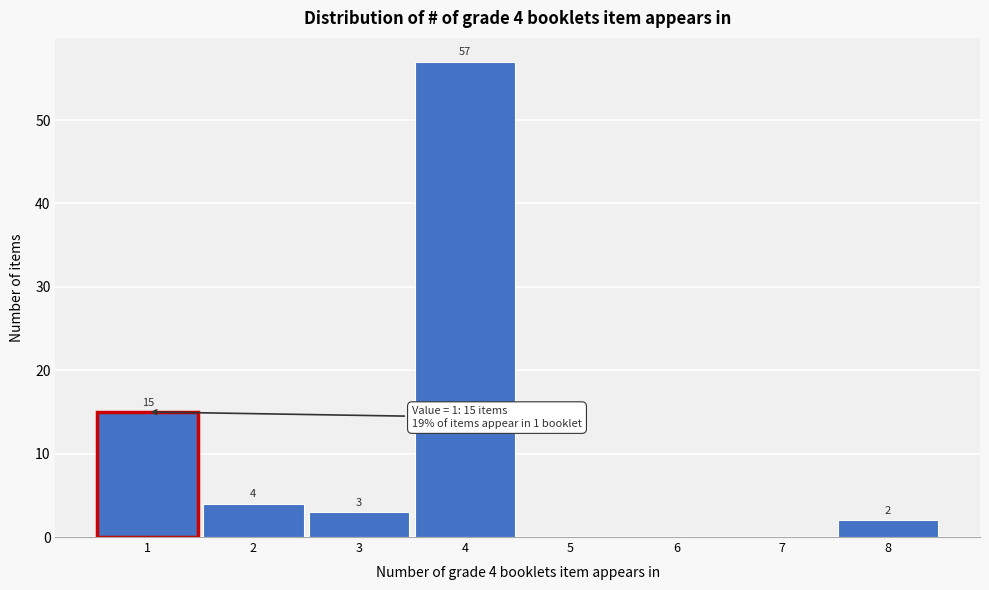

Which range on the x-axis has the tallest bar?

3.5 to 4.5